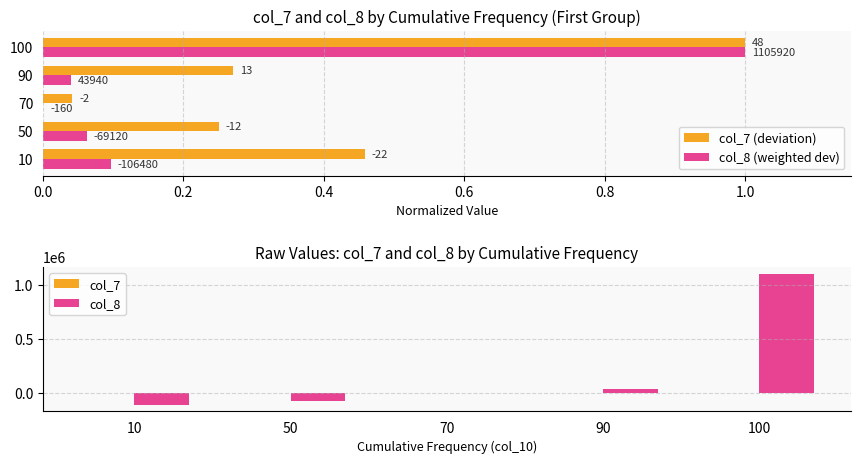

How many groups of bars are there?

5